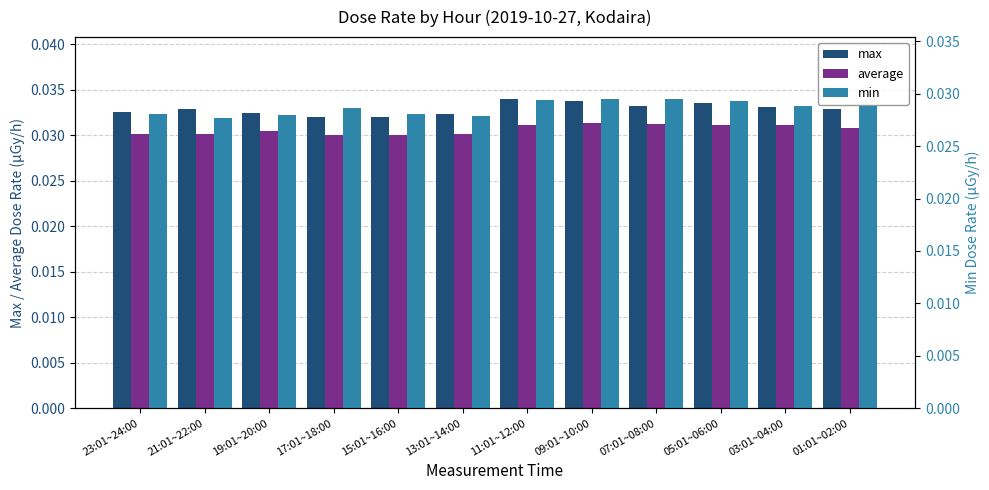

What are all the series names shown in the legend?

max, average, min